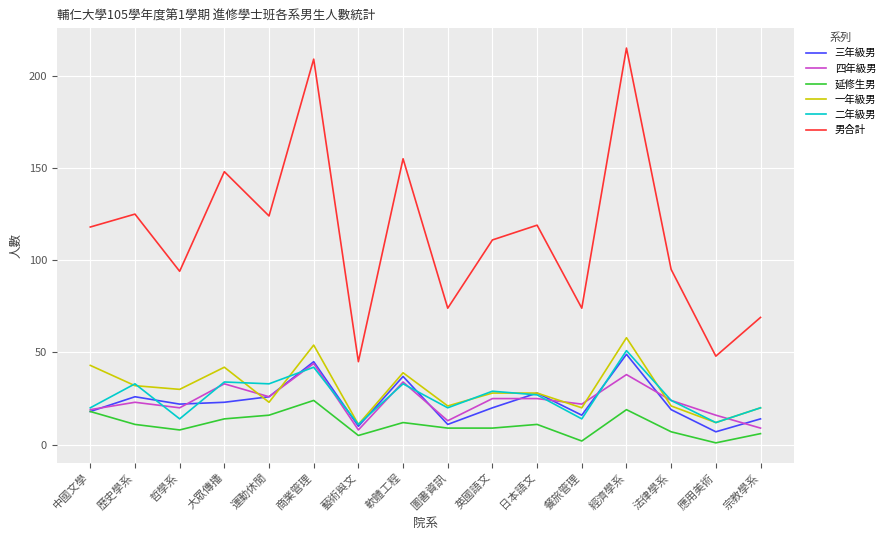

True or false: 延修生男 and 男合計 cross at least once.

False